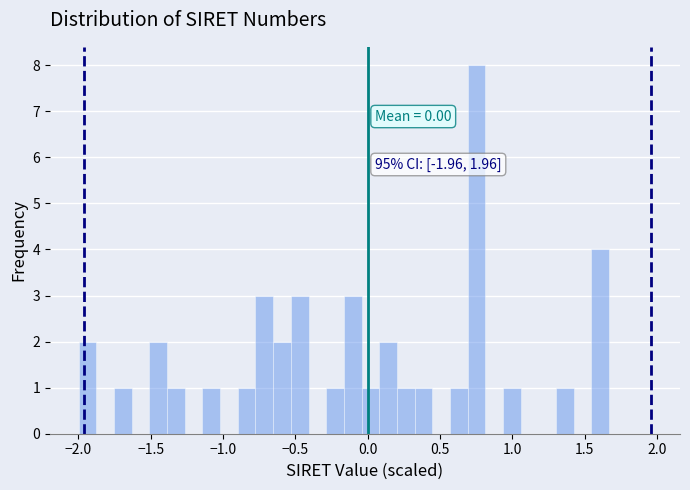

Around what value on the x-axis is the tallest bar? Give the approximate position of its centre, as read against the axis.

0.75